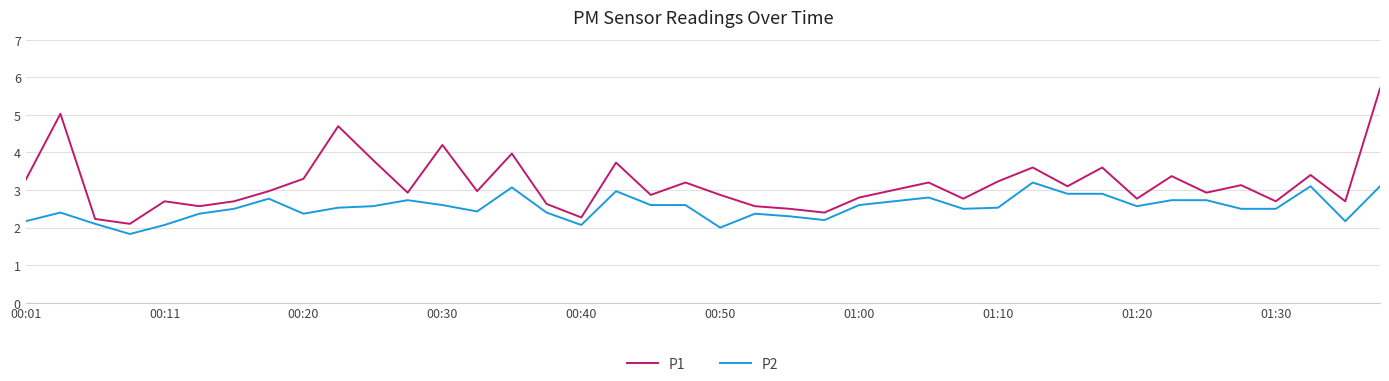

What is the difference between the maximum and minimum values in the P1 series?

3.6